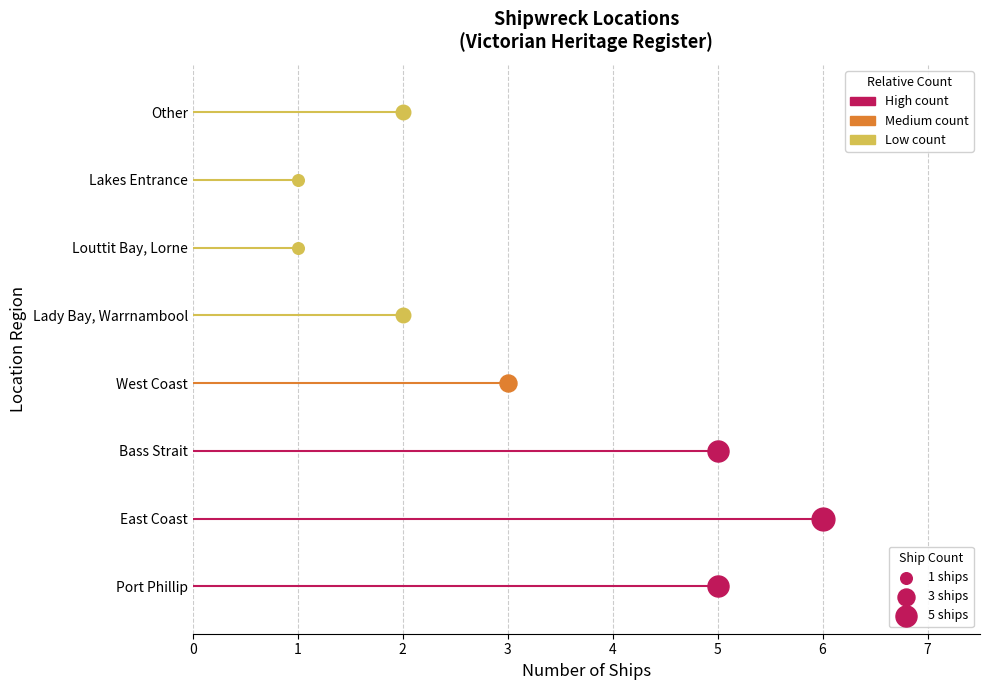

What is the change in value from Port Phillip to West Coast?

-2